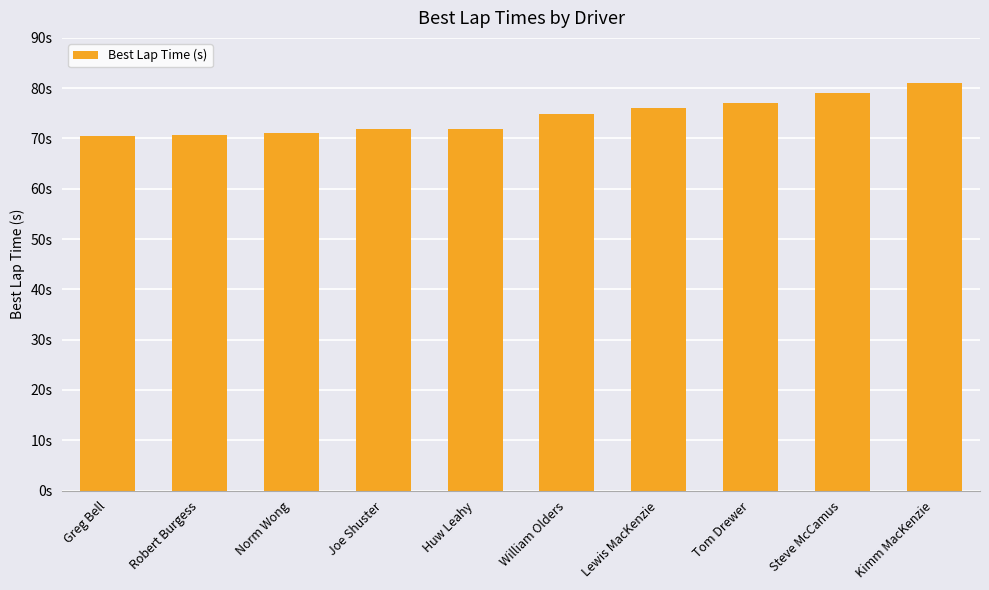

Between Huw Leahy and Tom Drewer, which is larger?

Tom Drewer